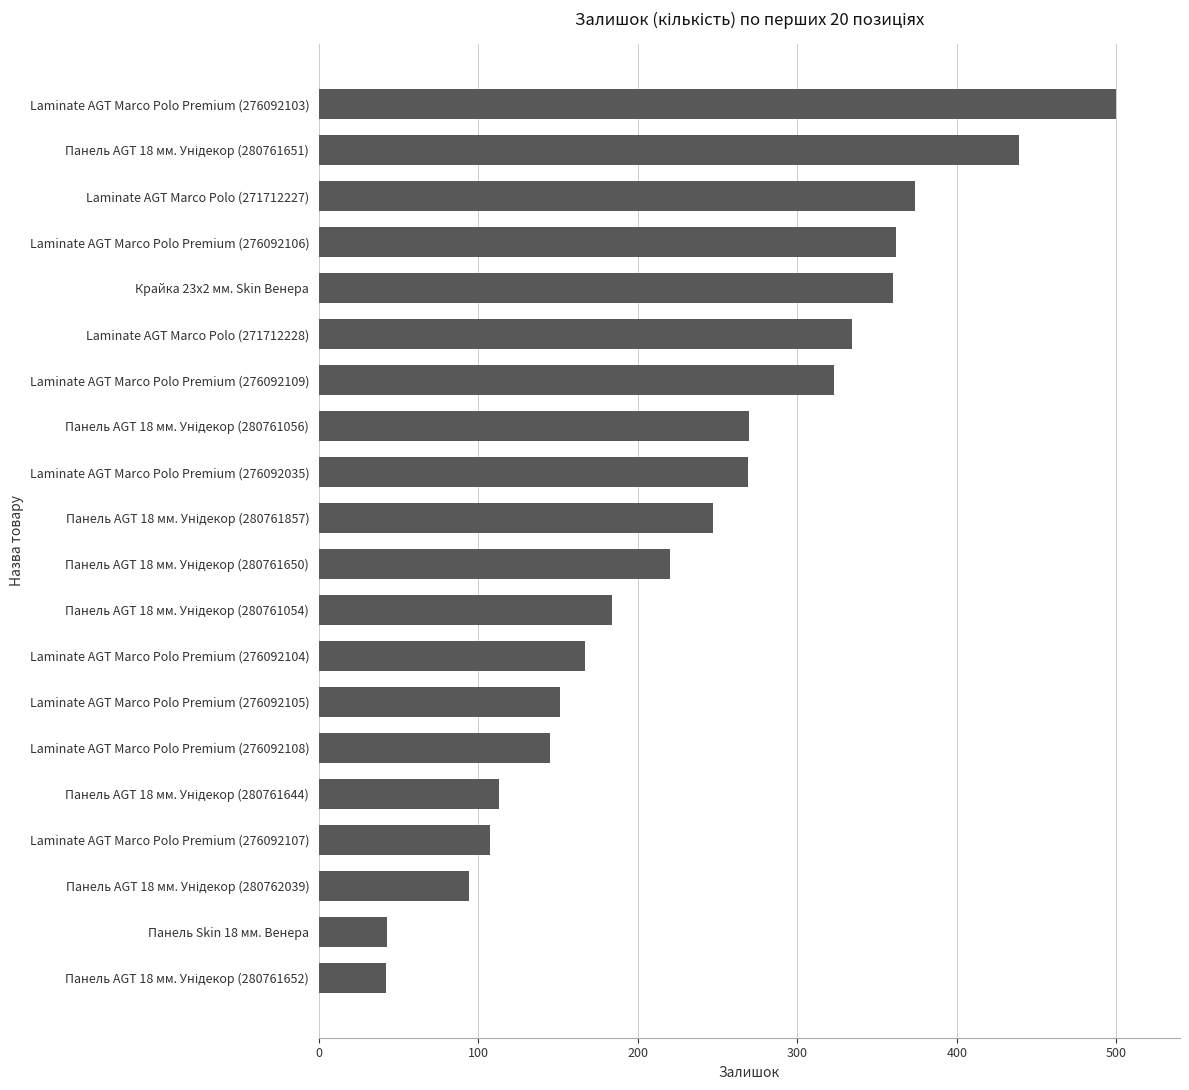

What is the average value?

237